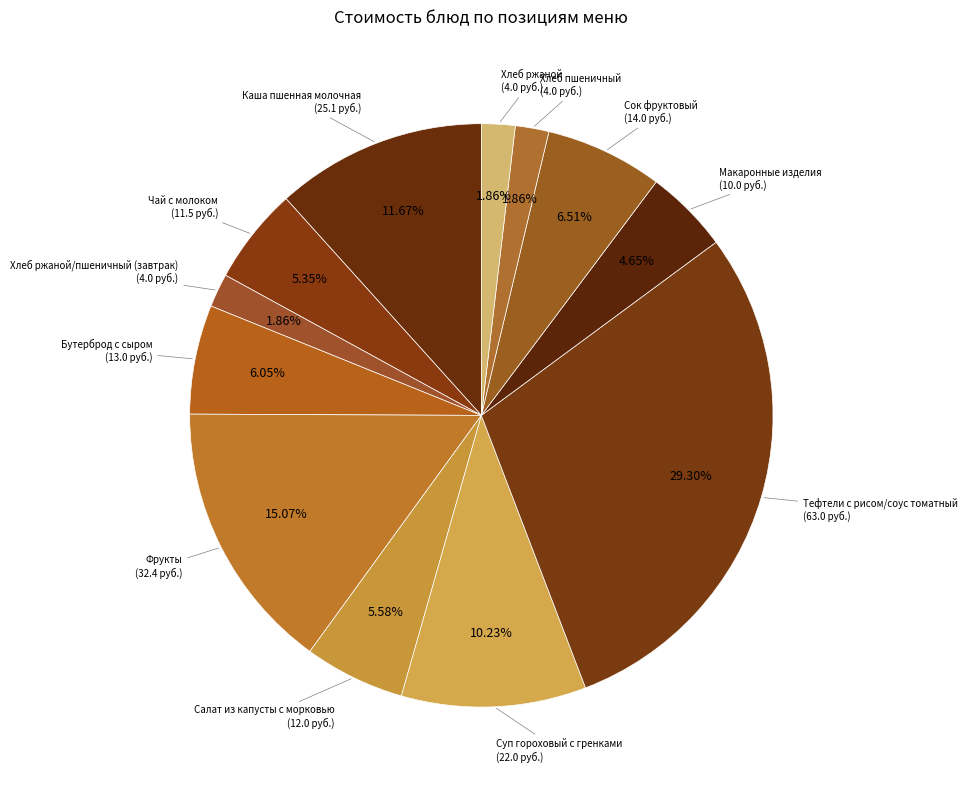

Is there any slice that represents more than half of the pie?

No